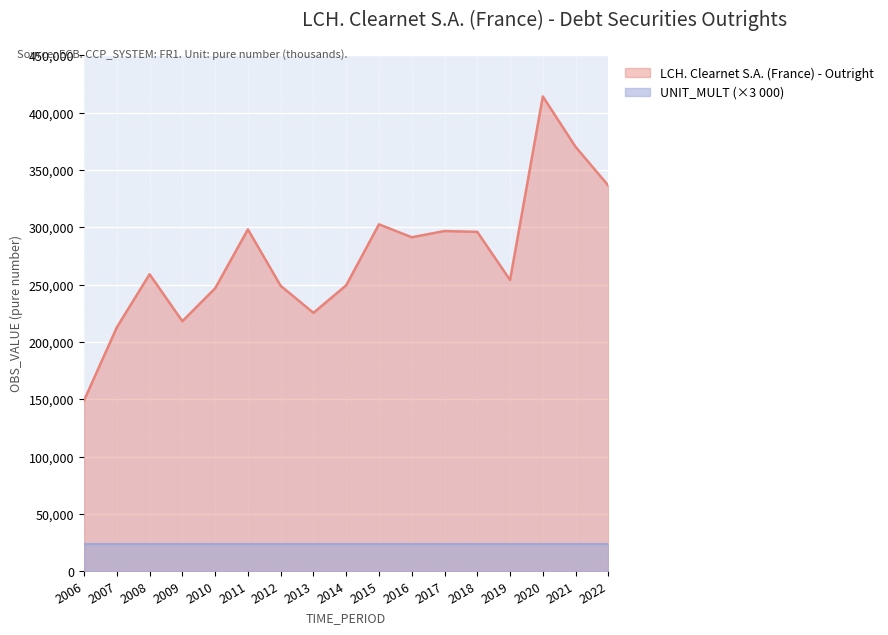

What is the maximum value shown in the chart?

414306.1